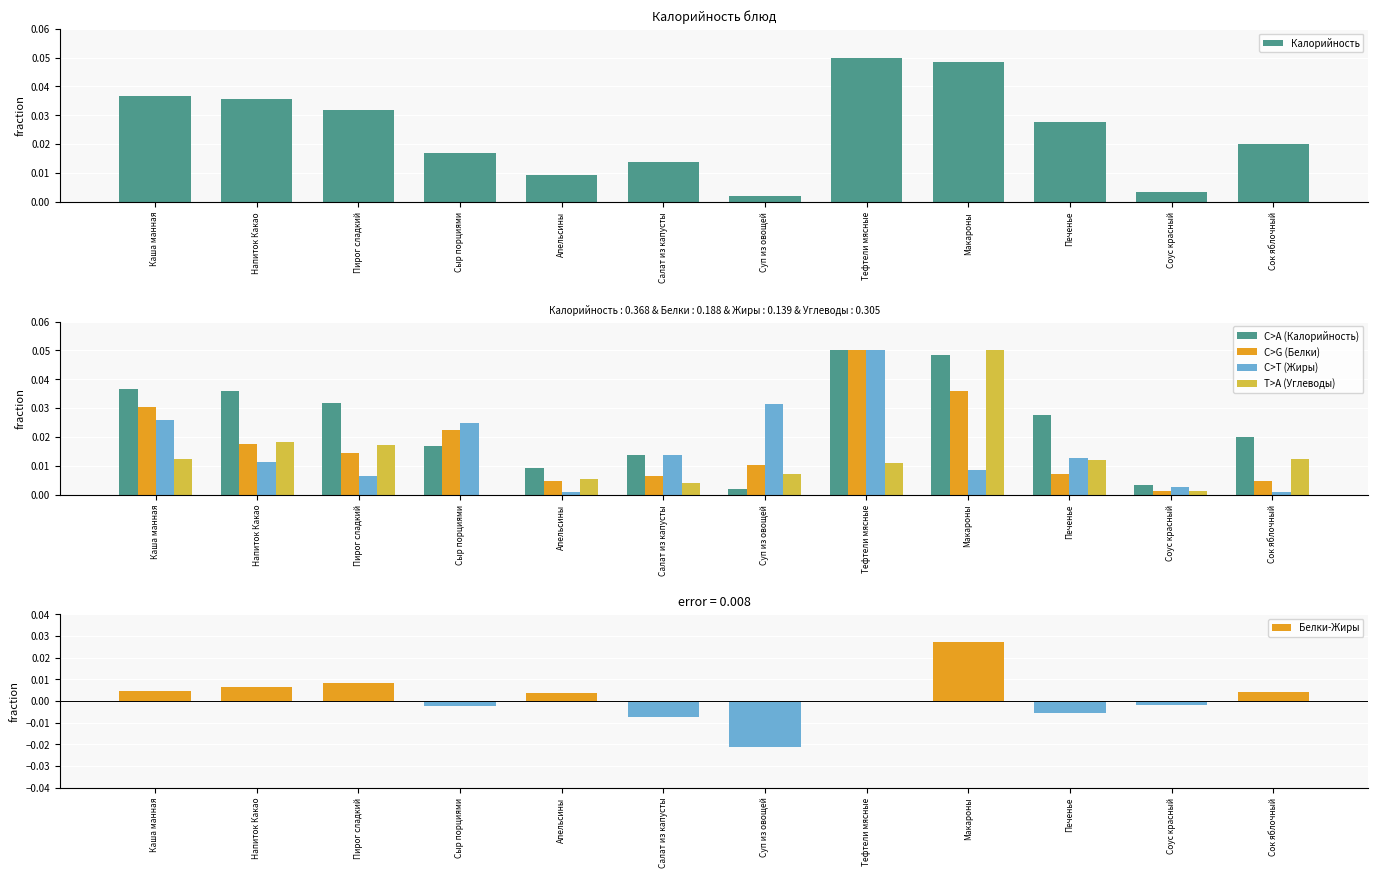

What is the label of the 8th bar from the left?

Тефтели мясные